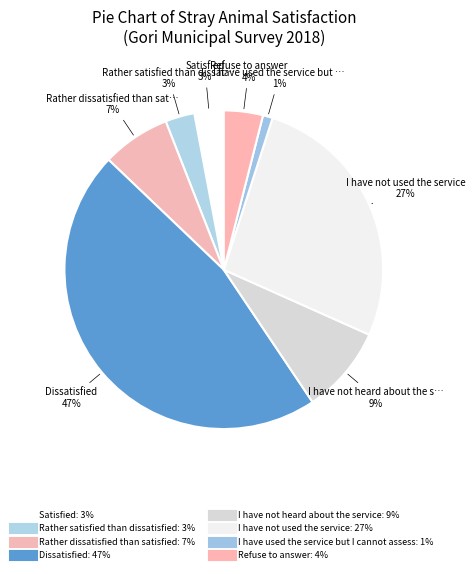

Combined, what portion of the pie is I have used the service but I cannot assess and I have not used the service?

27.7%